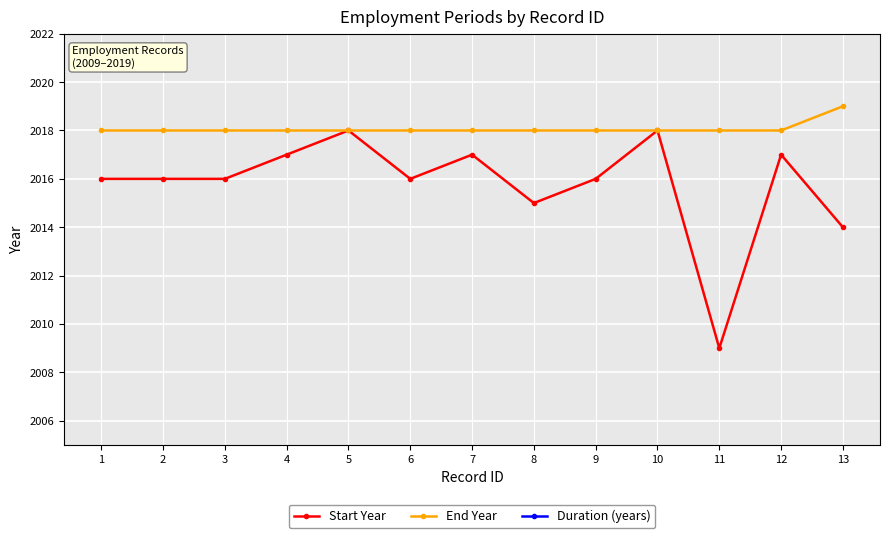

At how many categories does at least one series exceed 950?

13